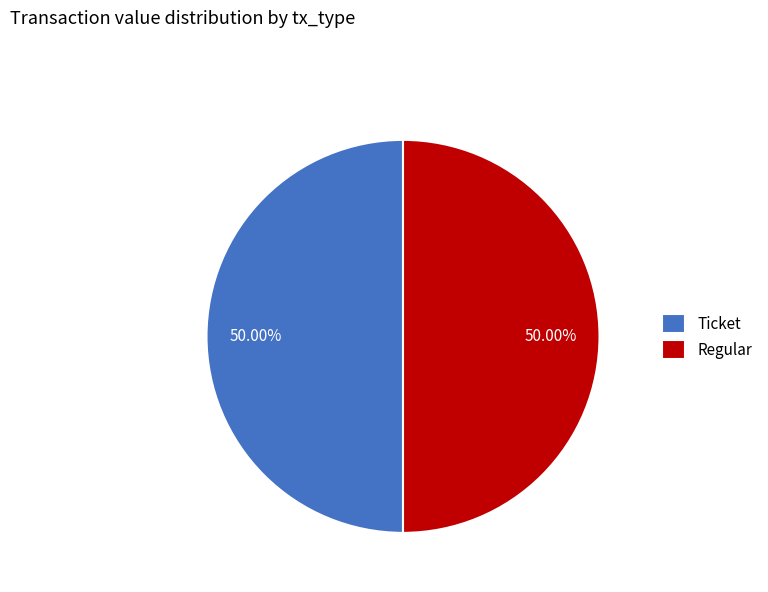

Approximately how many times larger is the value at Regular compared to Ticket?

1.0